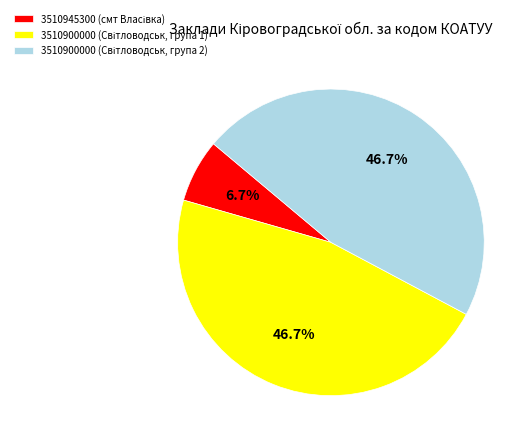

Is there any slice that represents more than half of the pie?

No